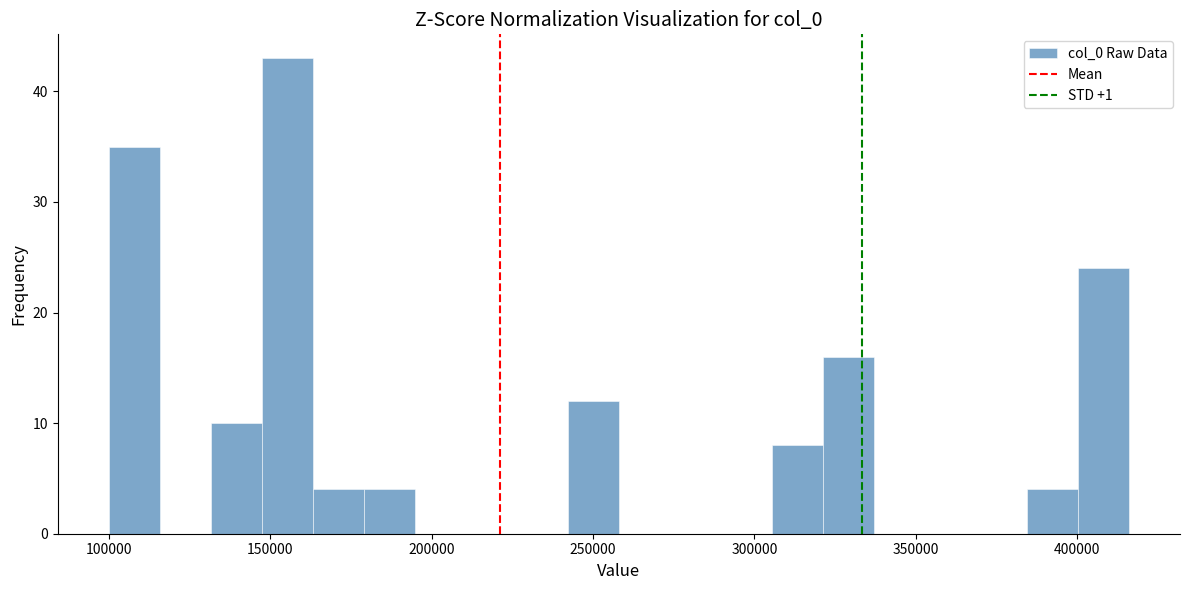

Read against the x-axis, roughly where is the centre of the tallest bar?

155000